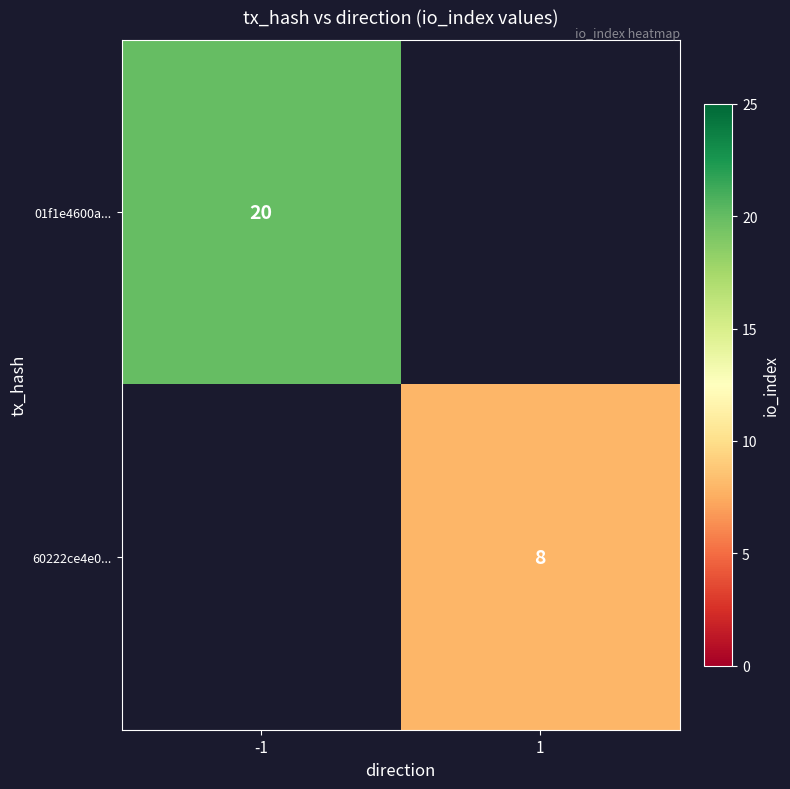

Is it true that 60222ce4e0... equals 4 at 1?

False